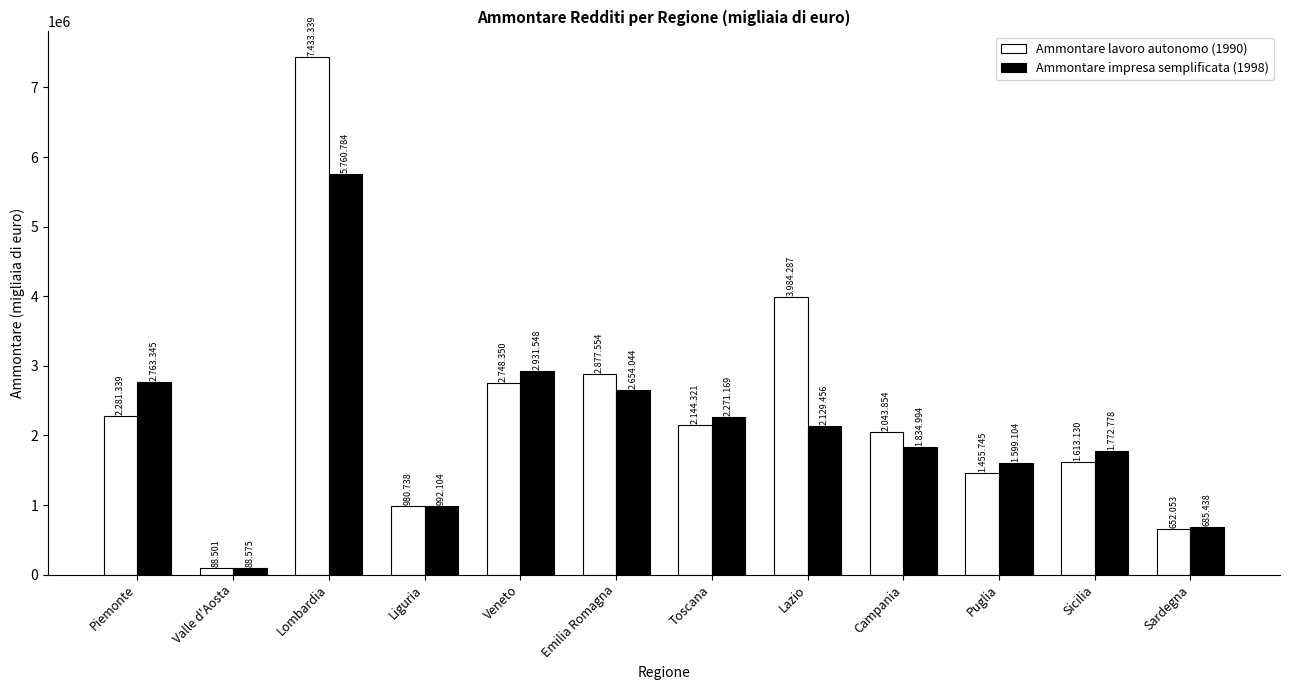

How many bars are there in each group?

2